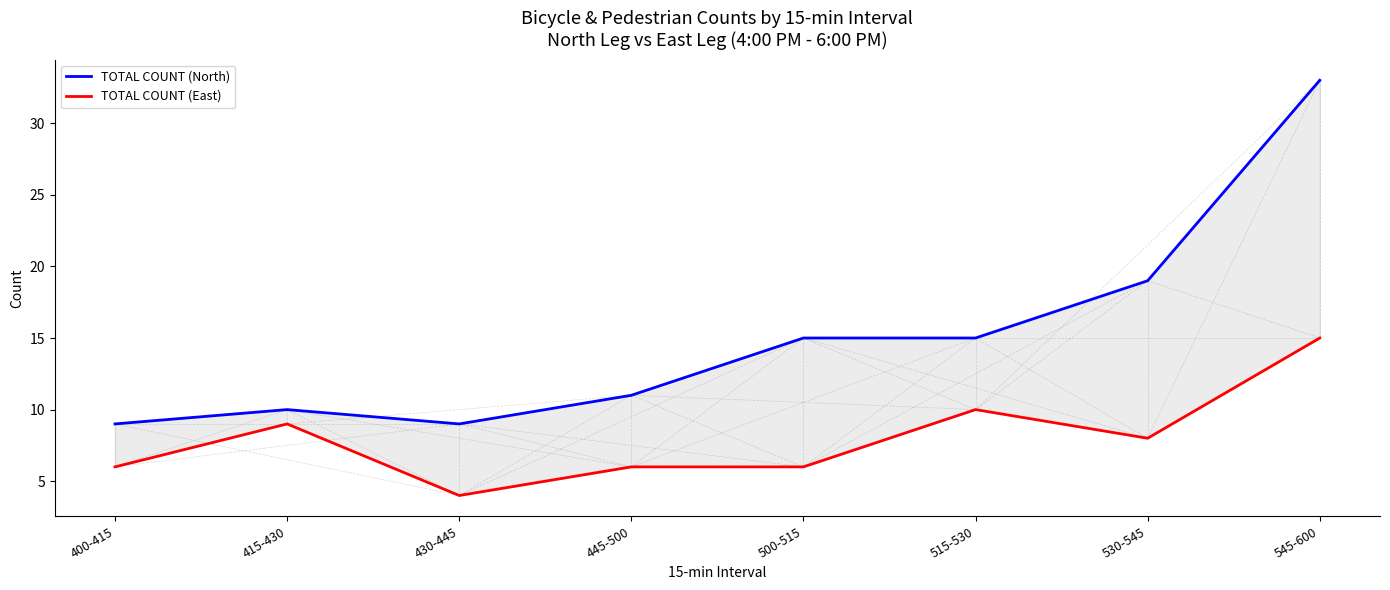

How many lines are shown in the chart?

2